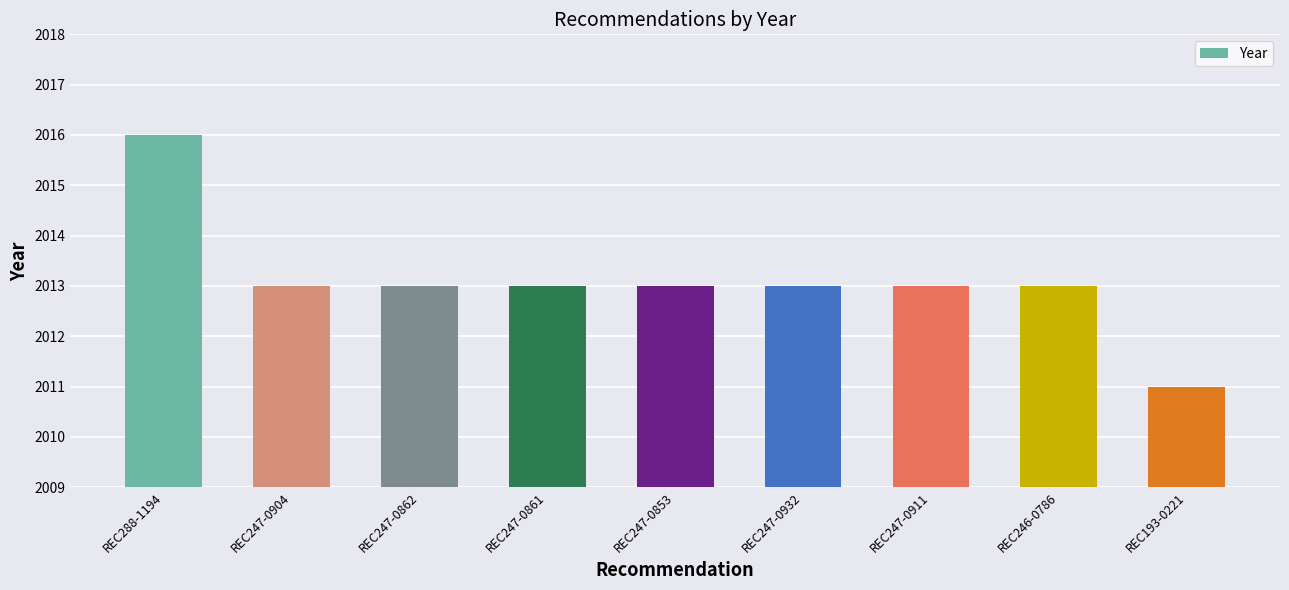

What is the approximate value at REC247-0862?

2013